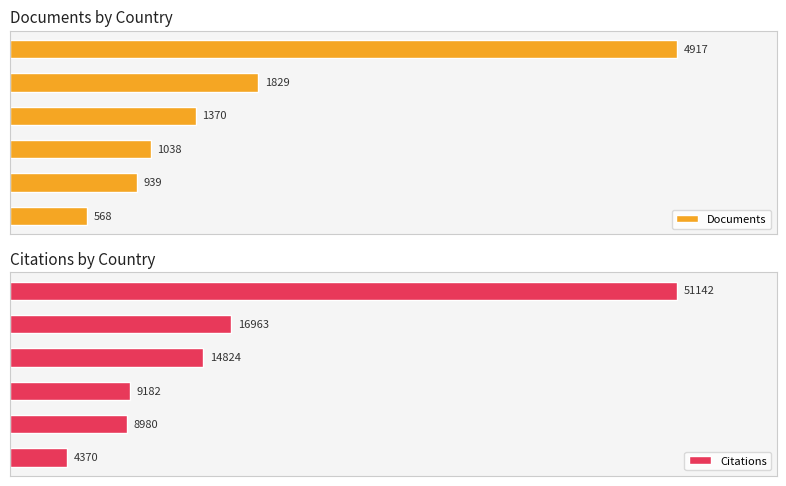

Reading right to left, transcribe all the data shown in this chart.

Documents: 568	939	1038	1370	1829	4917
Citations: 4370	8980	9182	14824	16963	51142